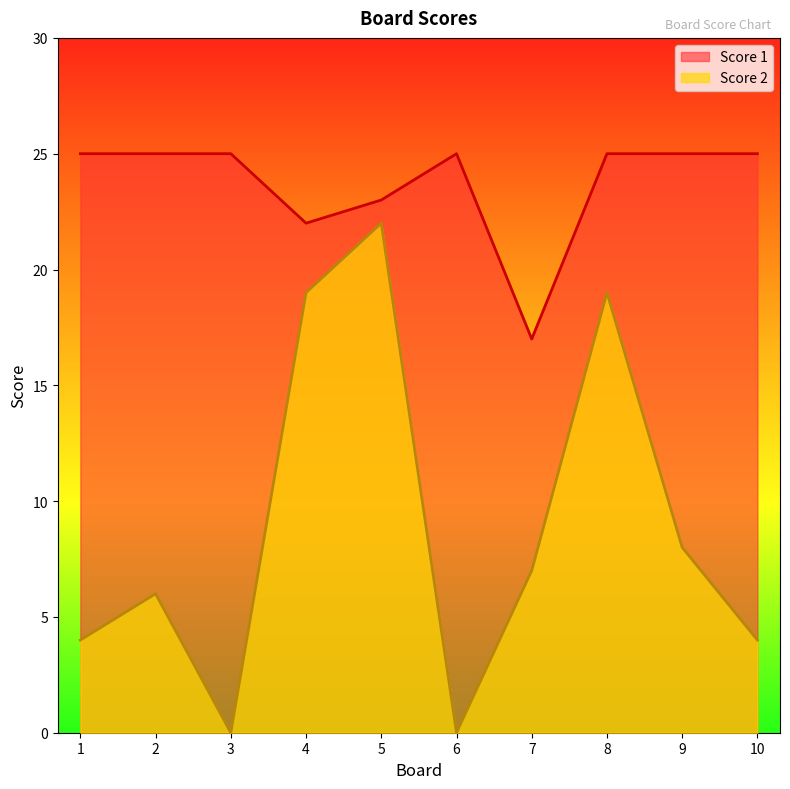

Reading left to right, extract all data points from this chart.

Score 2: 1=4	2=6	3=0	4=19	5=22	6=0	7=7	8=19	9=8	10=4
Score 1: 1=25	2=25	3=25	4=22	5=23	6=25	7=17	8=25	9=25	10=25